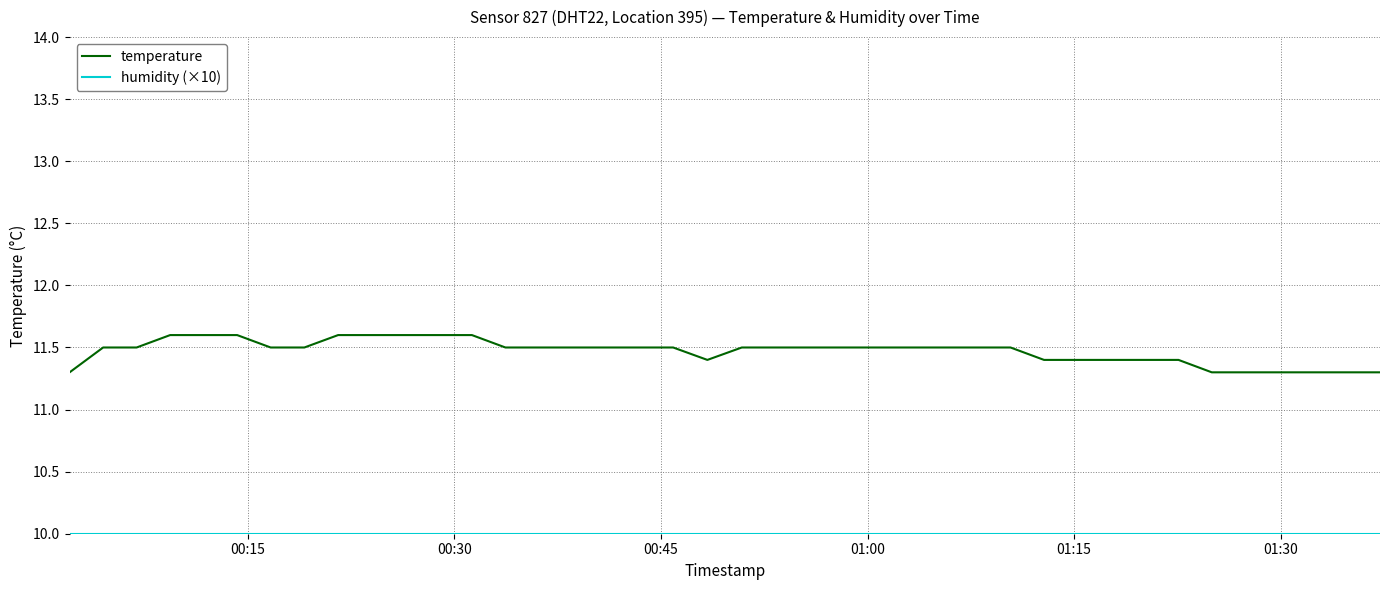

Which series has the widest spread of values?

temperature